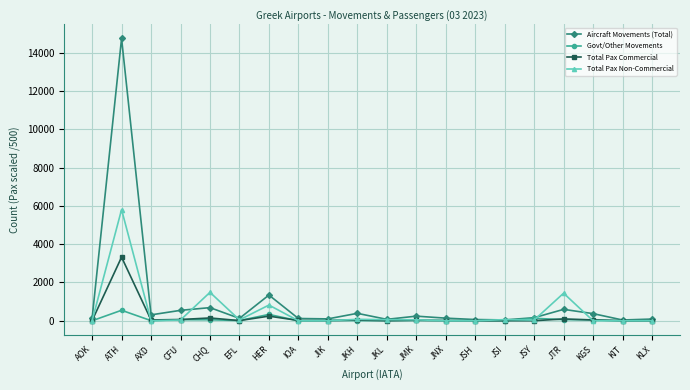

How many distinct data groups are displayed?

4